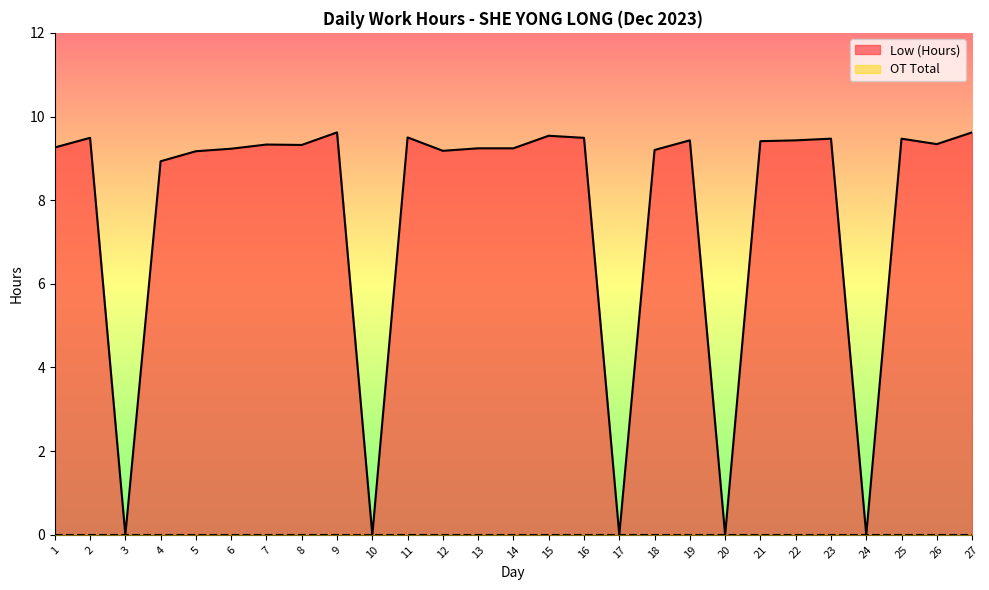

Reading right to left, transcribe all the data shown in this chart.

9.6	9.3	9.5	0.0	9.5	9.4	9.4	0.0	9.4	9.2	0.0	9.5	9.5	9.2	9.2	9.2	9.5	0.0	9.6	9.3	9.3	9.2	9.2	8.9	0.0	9.5	9.3